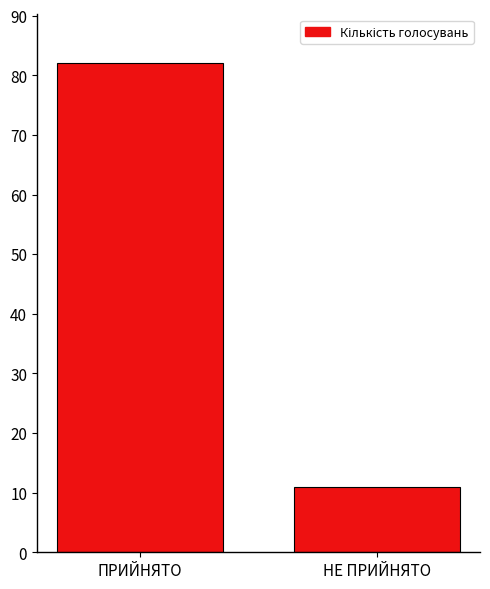

What is the greatest value displayed?

82